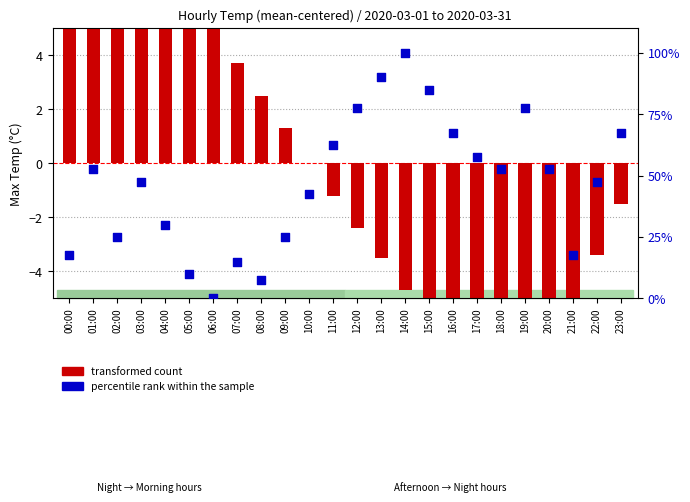

Is the value of percentile rank within the sample at 09:00 greater than the value of transformed count at 15:00?

Yes